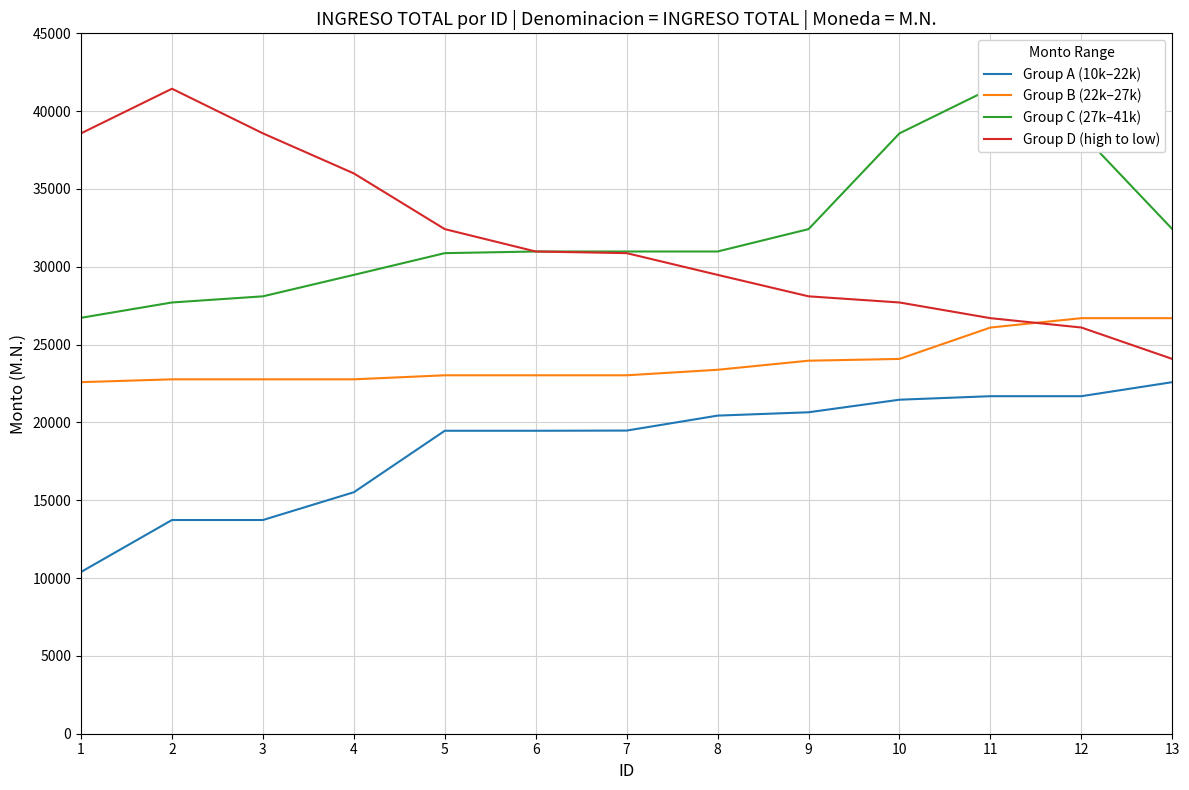

Reading right to left, extract all data points from this chart.

Group A (10k–22k): 22588.1	21685.9	21685.9	21460.5	20653.4	20438.5	19477.2	19465.3	19465.3	15515.6	13730.7	13730.7	10393.1
Group B (22k–27k): 26699.8	26699.8	26098.2	24080.0	23966.8	23383.5	23029.3	23029.3	23029.3	22770.2	22770.2	22770.2	22588.1
Group C (27k–41k): 32420.6	38574.6	41440.4	38574.6	32420.6	30983.0	30983.0	30983.0	30876.8	29481.1	28102.5	27707.3	26723.8
Group D (high to low): 24080.0	26098.2	26699.8	27707.3	28102.5	29481.1	30876.8	30983.0	32420.6	36000.0	38574.6	41440.4	38574.6